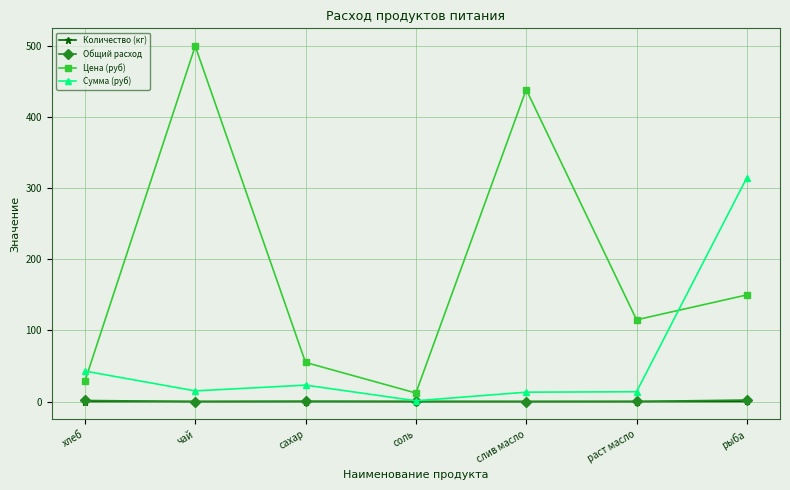

Is it true that Сумма (руб) equals 315.0 at рыба?

True